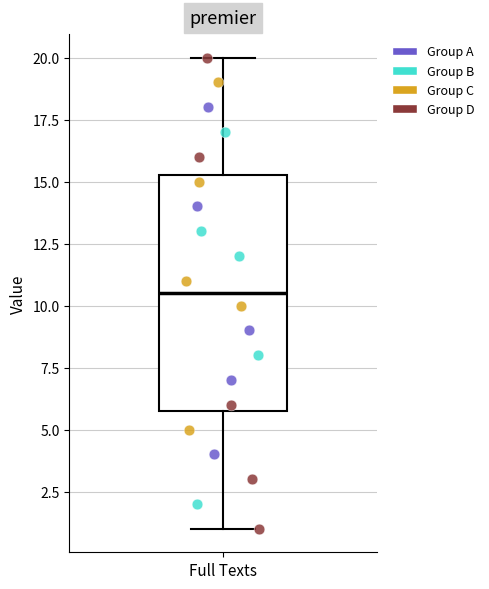

Where is the lower edge of the box for Full Texts on the y-axis? The values are not printed on the chart, so give them approximately, as read against the axis.

6.0